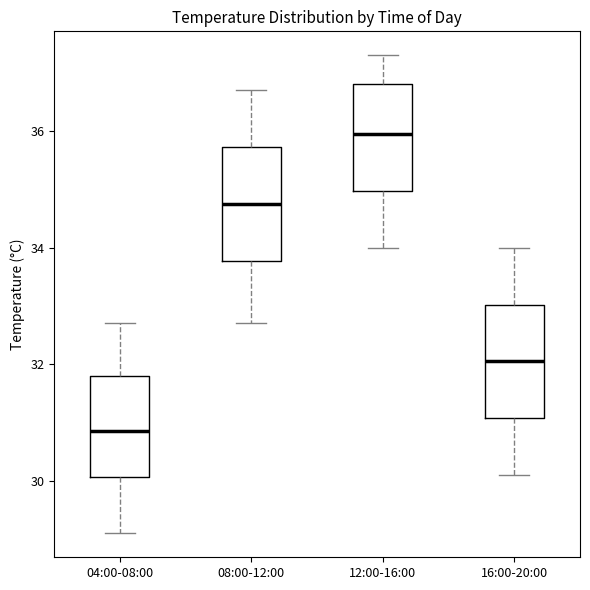

Which box has the lowest median line?

04:00-08:00